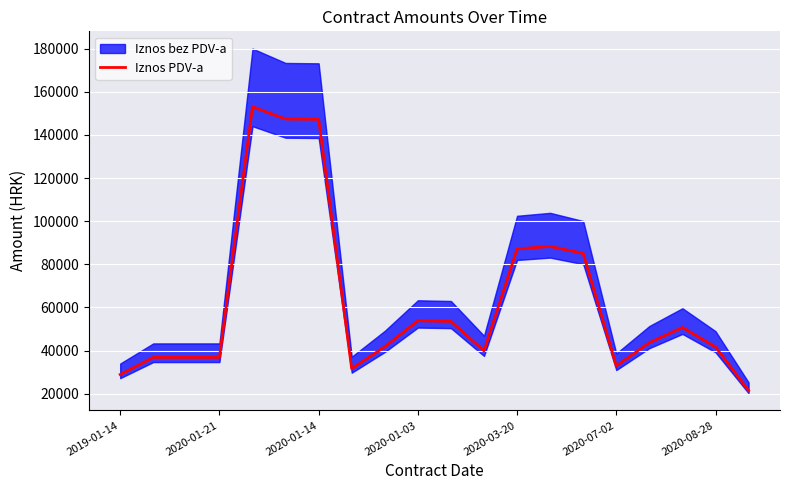

Is this an area chart (filled region under the line)?

No